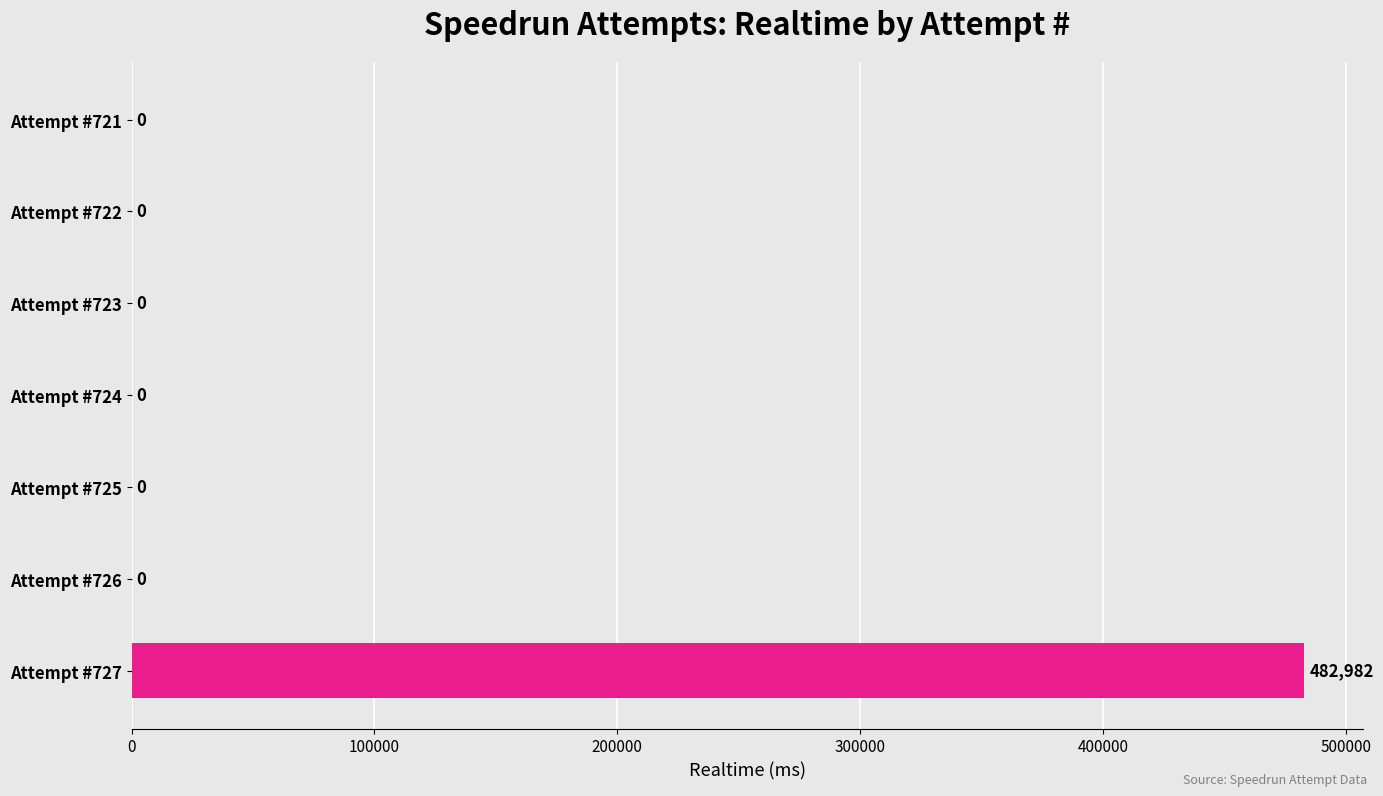

What is the approximate value at Attempt #727, to the nearest 10?

482980